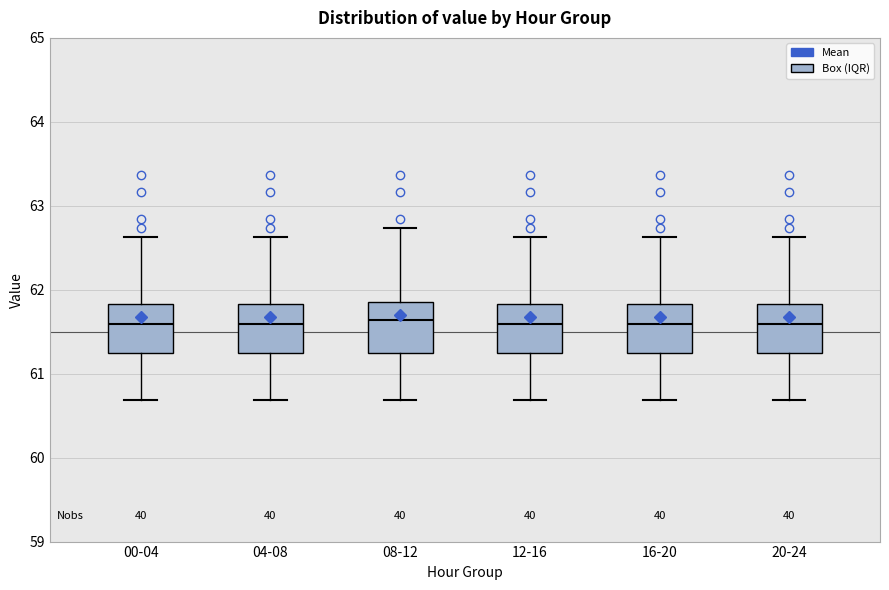

Where does the upper whisker of the box for 04-08 end on the y-axis? The values are not printed on the chart, so give them approximately, as read against the axis.

62.6